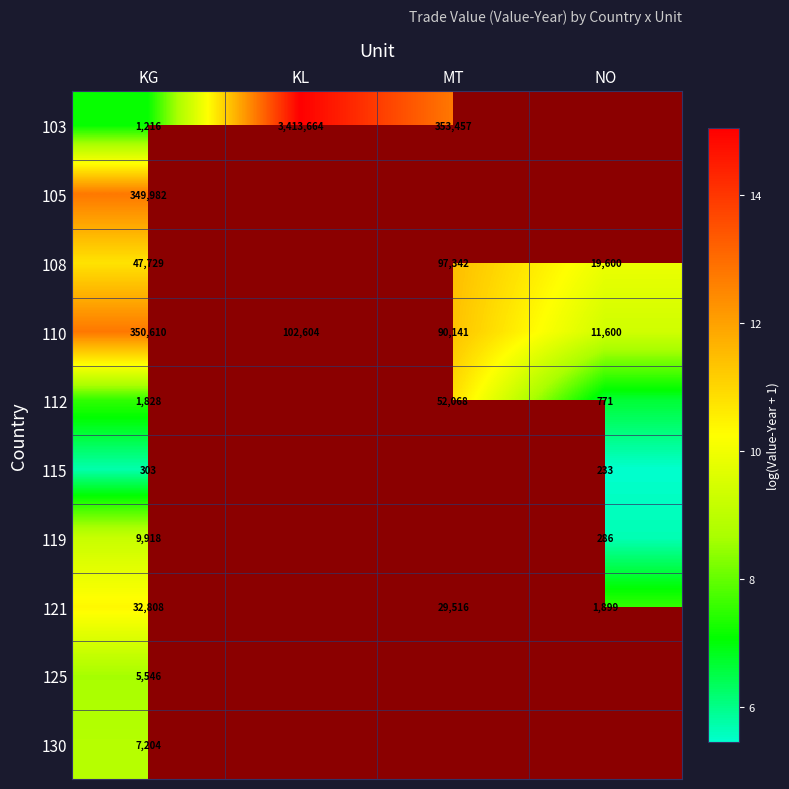

Which category has the highest value across all series?

KL